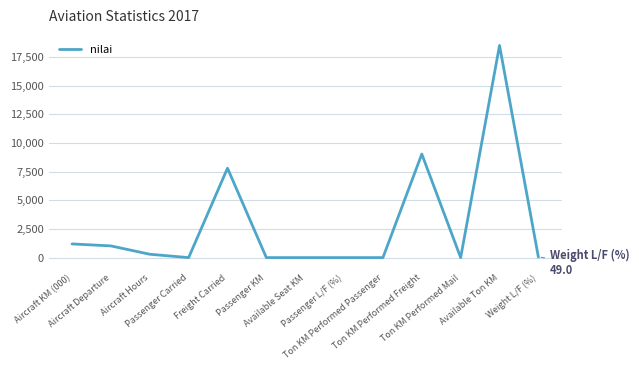

What is the difference between the maximum and minimum values?

18489